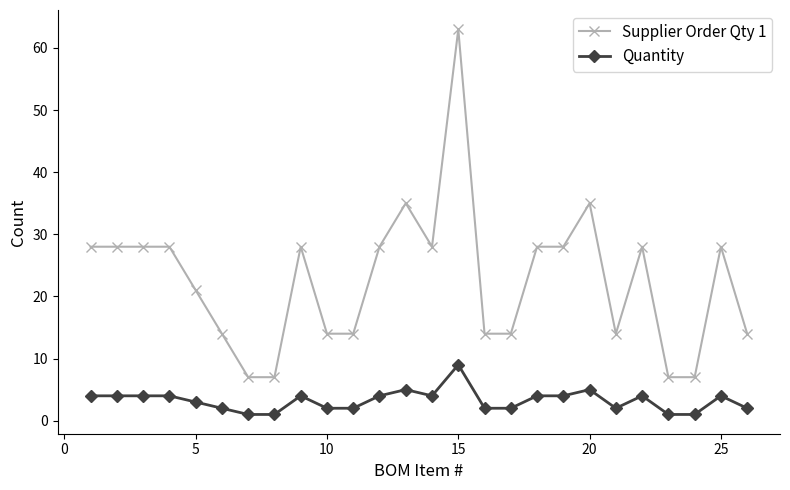

What is the maximum value for Quantity?

9